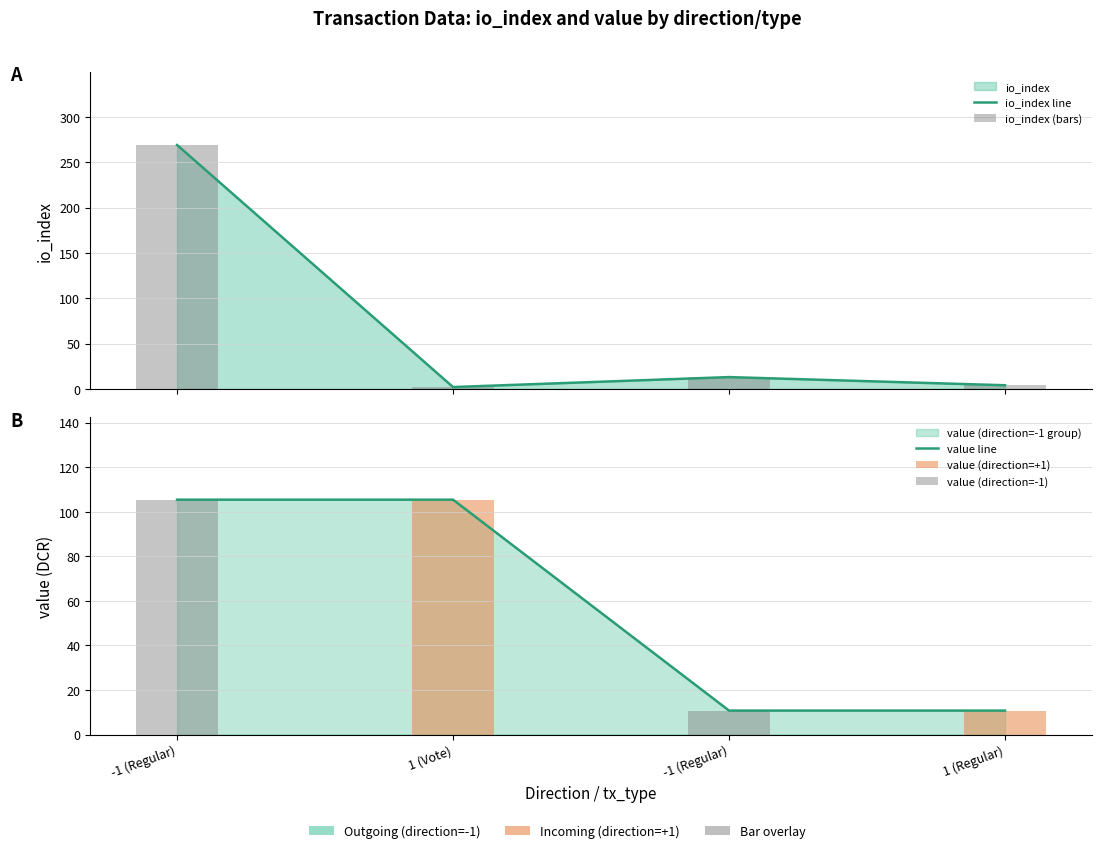

The value of io_index at 1 (Vote) is 2.0. True or false?

True